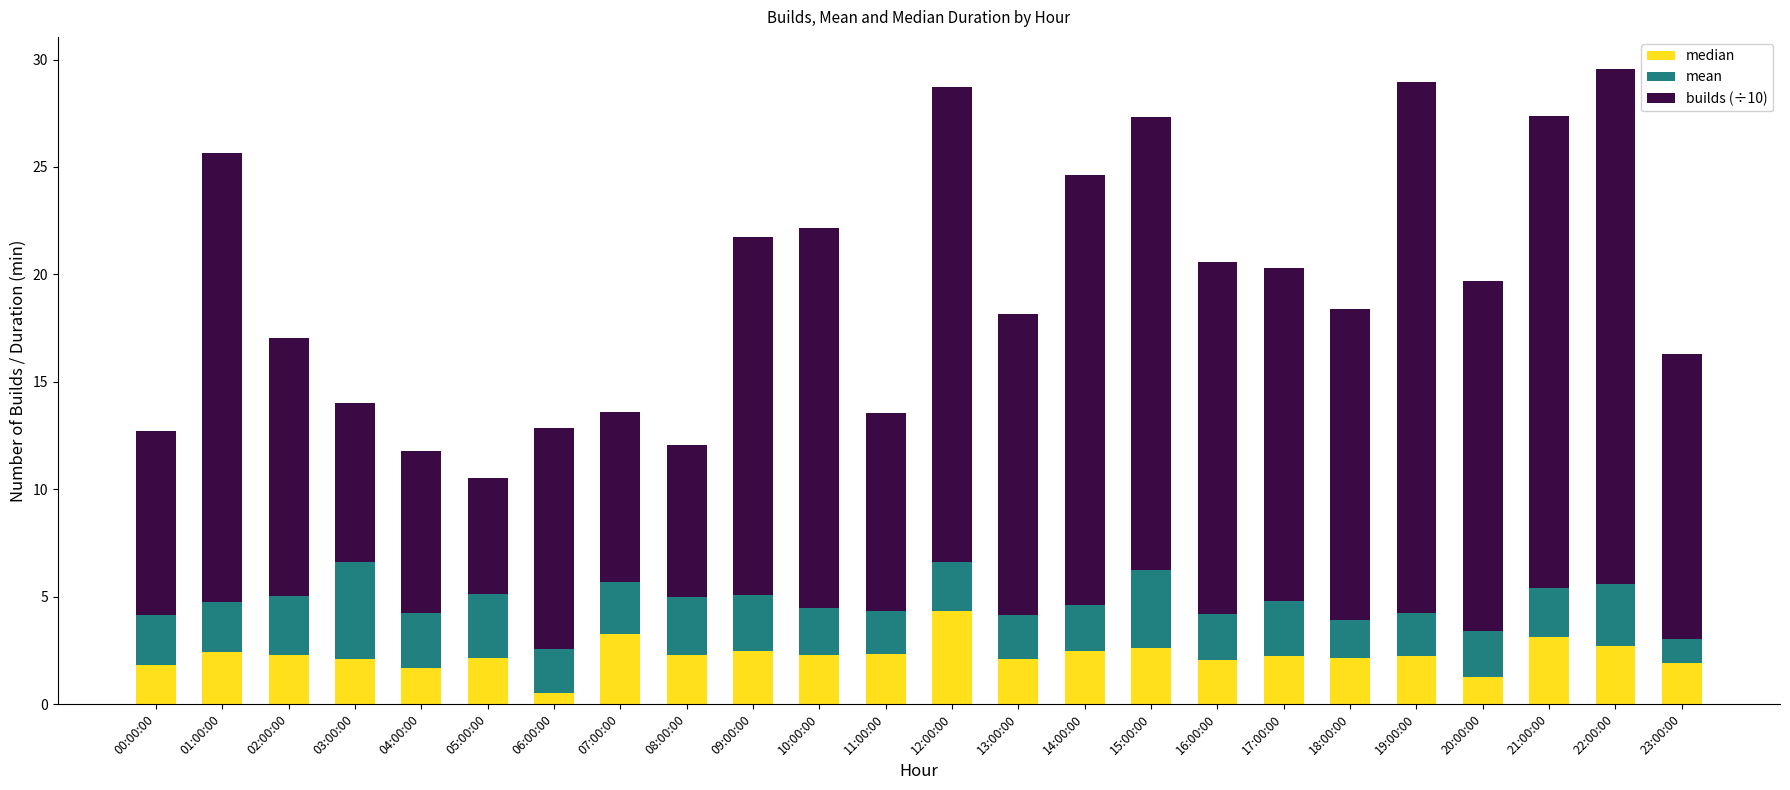

Which category has the highest value in the median series?

12:00:00